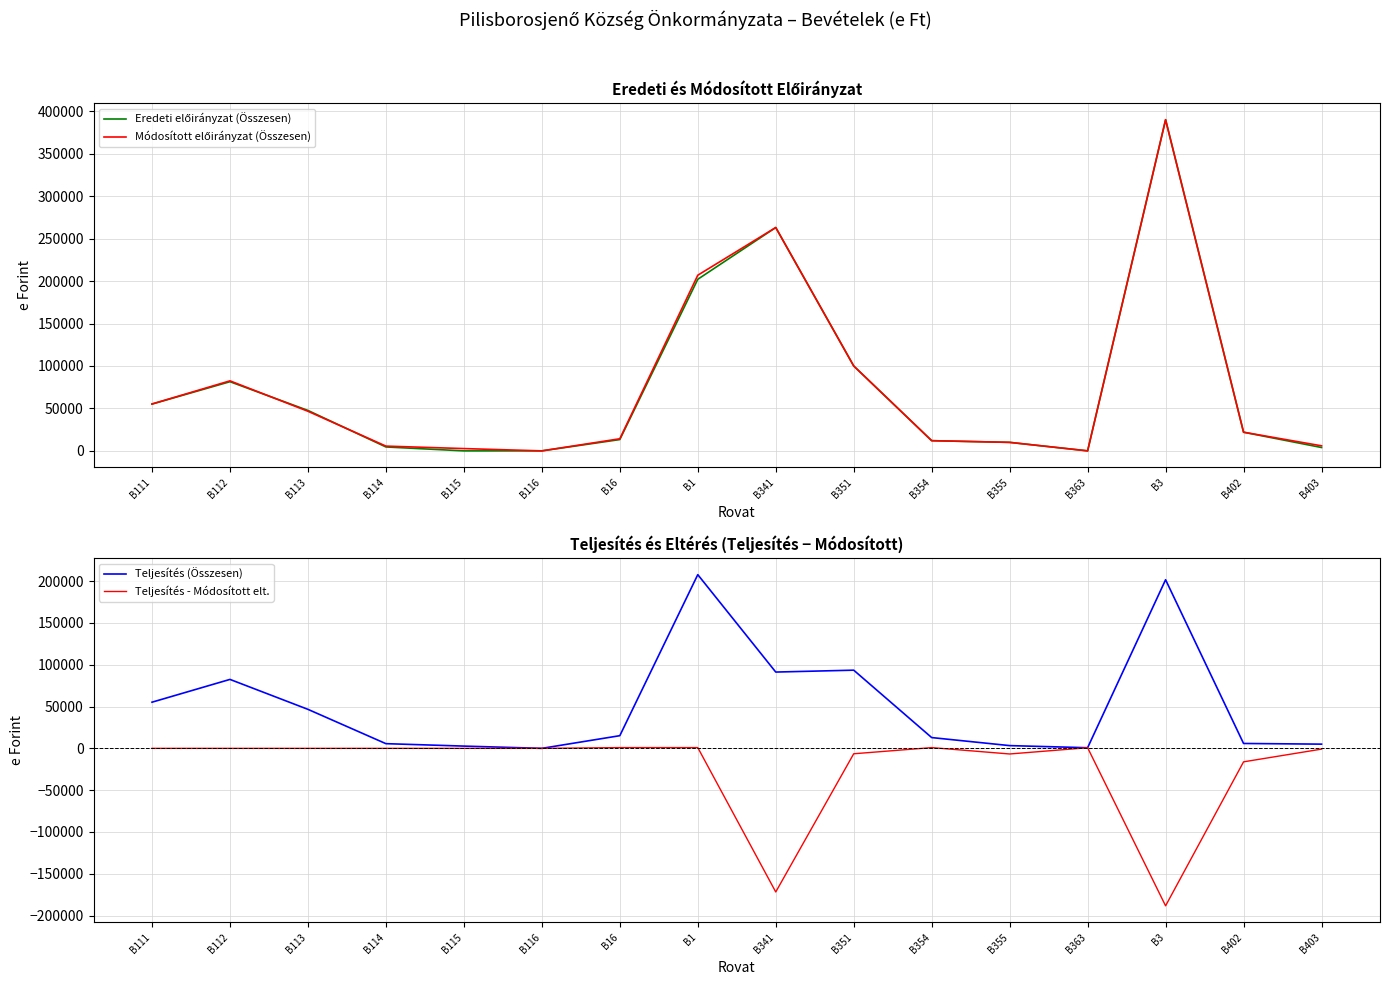

Reading right to left, what are all the values shown in this chart?

Eredeti előirányzat (Összesen): B403=3954	B402=21969	B3=390070	B363=0	B355=10010	B354=12000	B351=100000	B341=263060	B1=202099	B16=13301	B116=0	B115=0	B114=4598	B113=47613	B112=81462	B111=55125
Módosított előirányzat (Összesen): B403=5954	B402=21971	B3=390070	B363=0	B355=10010	B354=12000	B351=100000	B341=263060	B1=206883	B16=14252	B116=0	B115=2694	B114=5604	B113=46653	B112=82470	B111=55210
Teljesítés (Összesen): B403=5034	B402=5832	B3=201691	B363=747	B355=3276	B354=12888	B351=93519	B341=91261	B1=207779	B16=15148	B116=0	B115=2694	B114=5604	B113=46653	B112=82470	B111=55210
Teljesítés - Módosított elt.: B403=-920	B402=-16139	B3=-188379	B363=747	B355=-6734	B354=888	B351=-6481	B341=-171799	B1=896	B16=896	B116=0	B115=0	B114=0	B113=0	B112=0	B111=0